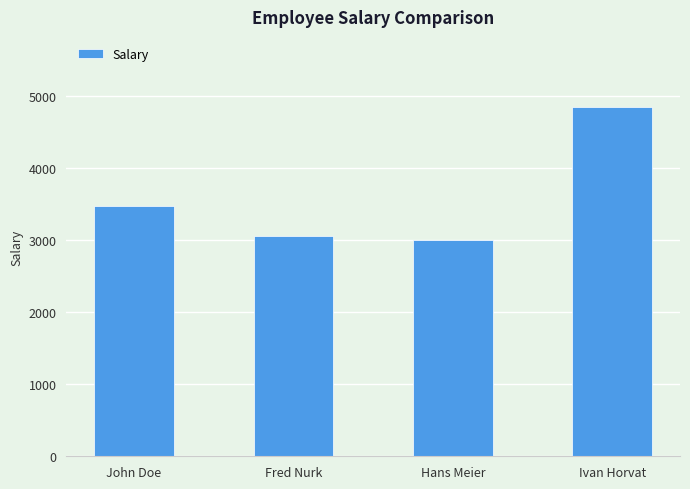

List the labels in order of value, smallest first.

Hans Meier, Fred Nurk, John Doe, Ivan Horvat